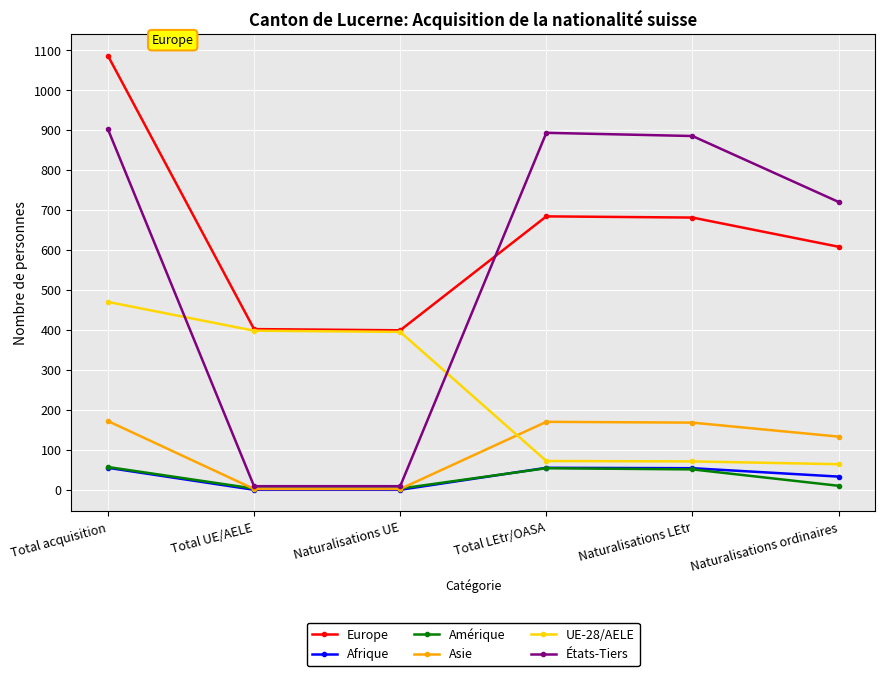

Which category has the highest value across all series?

Total acquisition